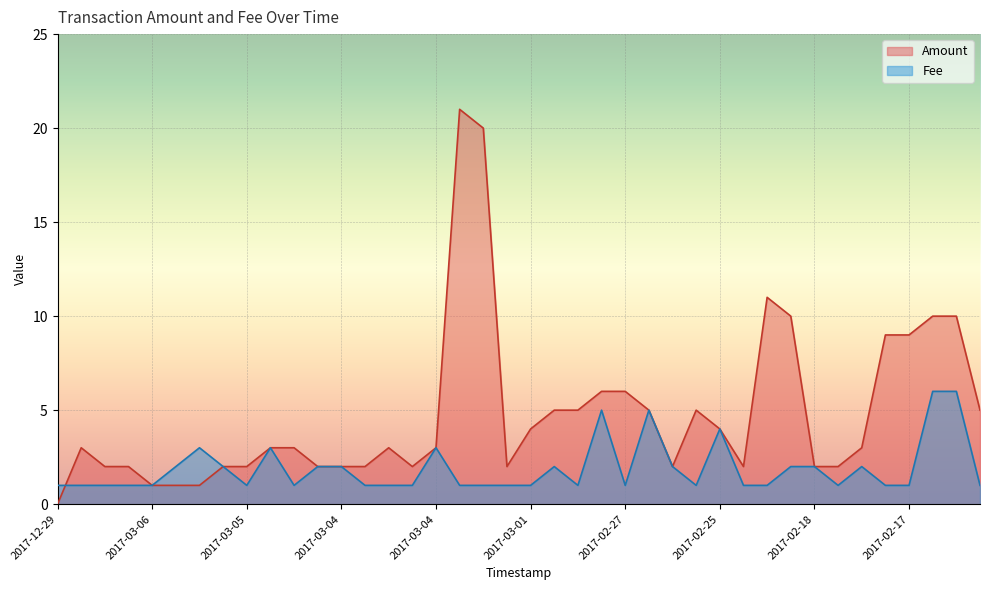

What is the sum of all Fee values?

76.0